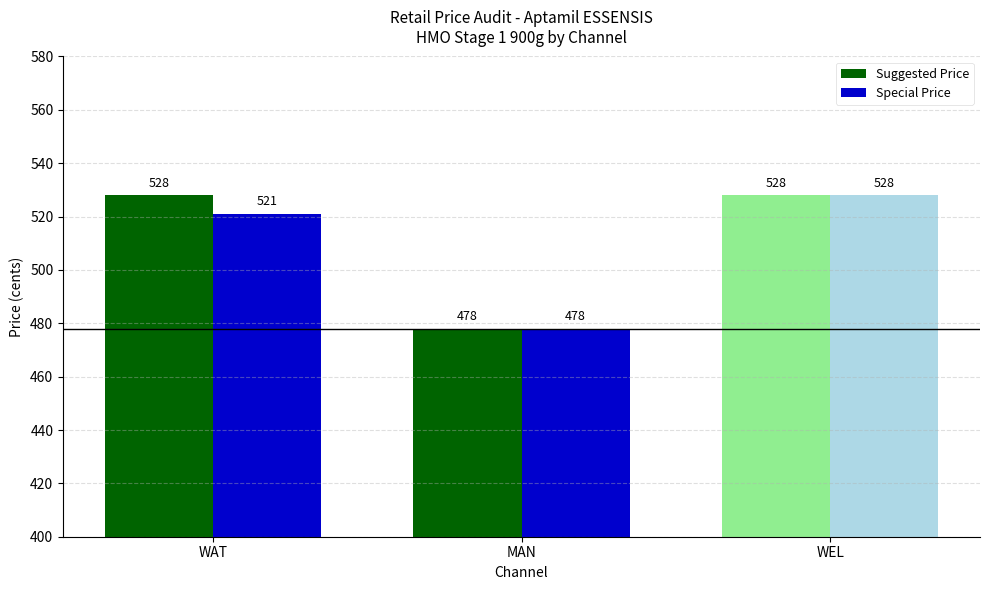

At which category is the sum across all series the highest?

WEL